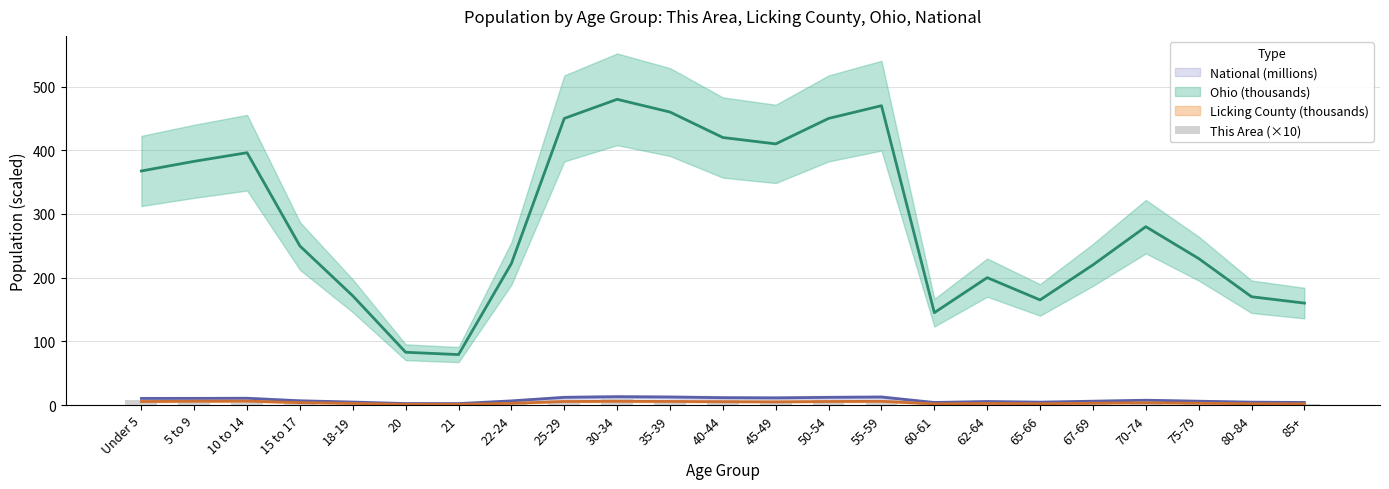

Between 85+ and 65-66, which is larger?

65-66